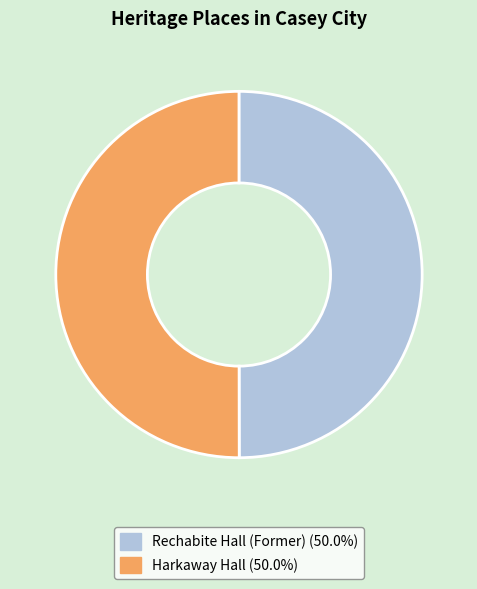

Approximately how many times larger is the value at Rechabite Hall (Former) compared to Harkaway Hall?

1.0